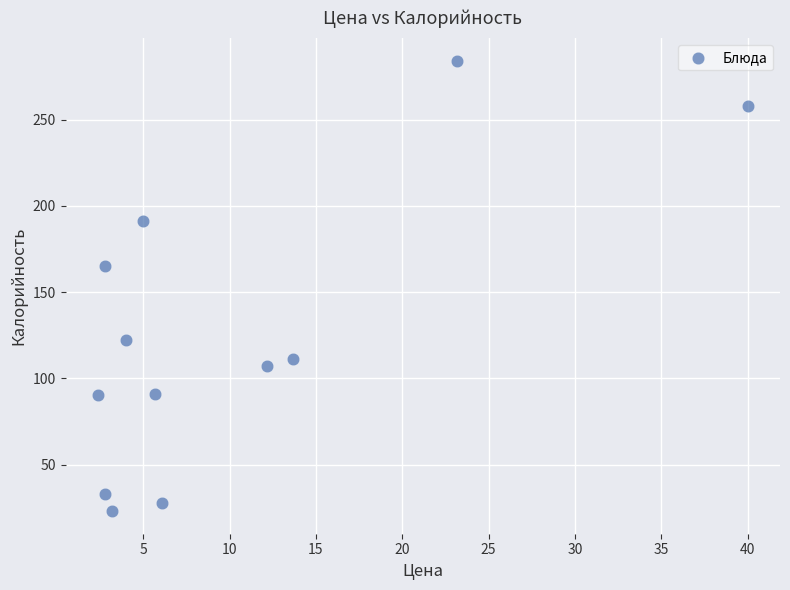

What Y value in the scatter plot is closest to 153?

165.0